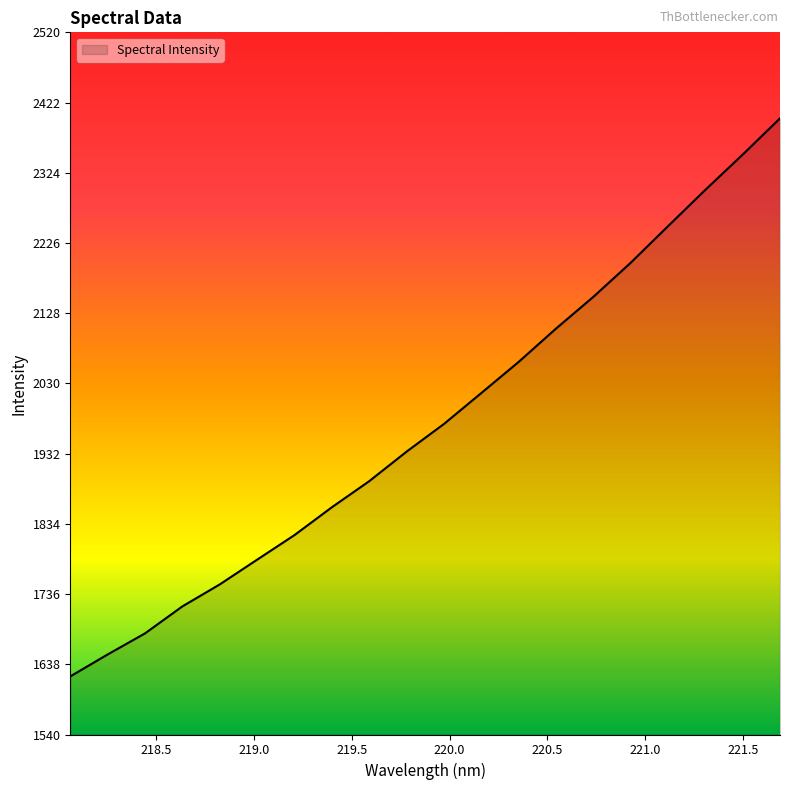

How many lines are shown in the chart?

1